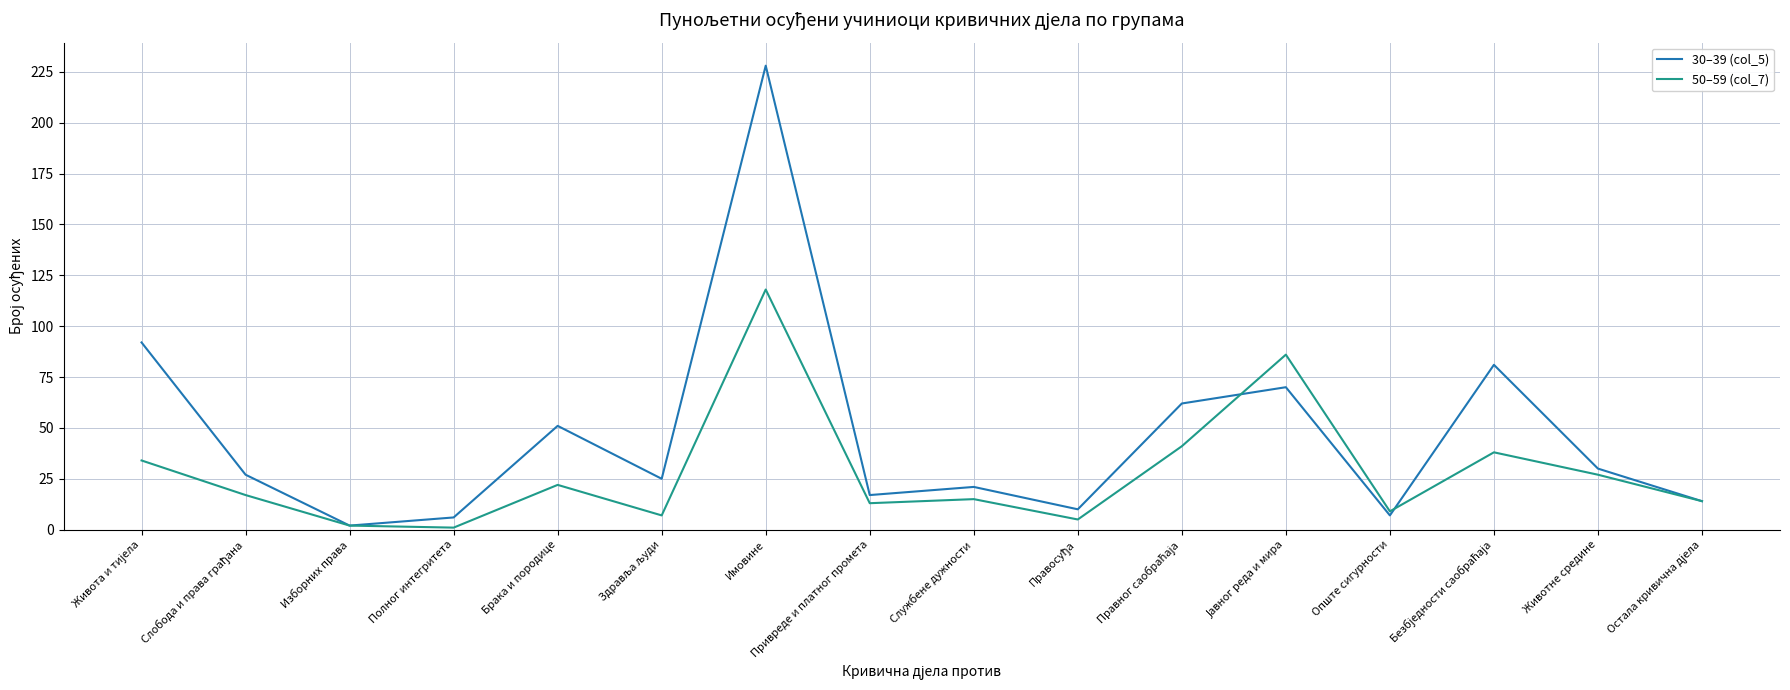

What is the total value across all series at Полног интегритета?

7